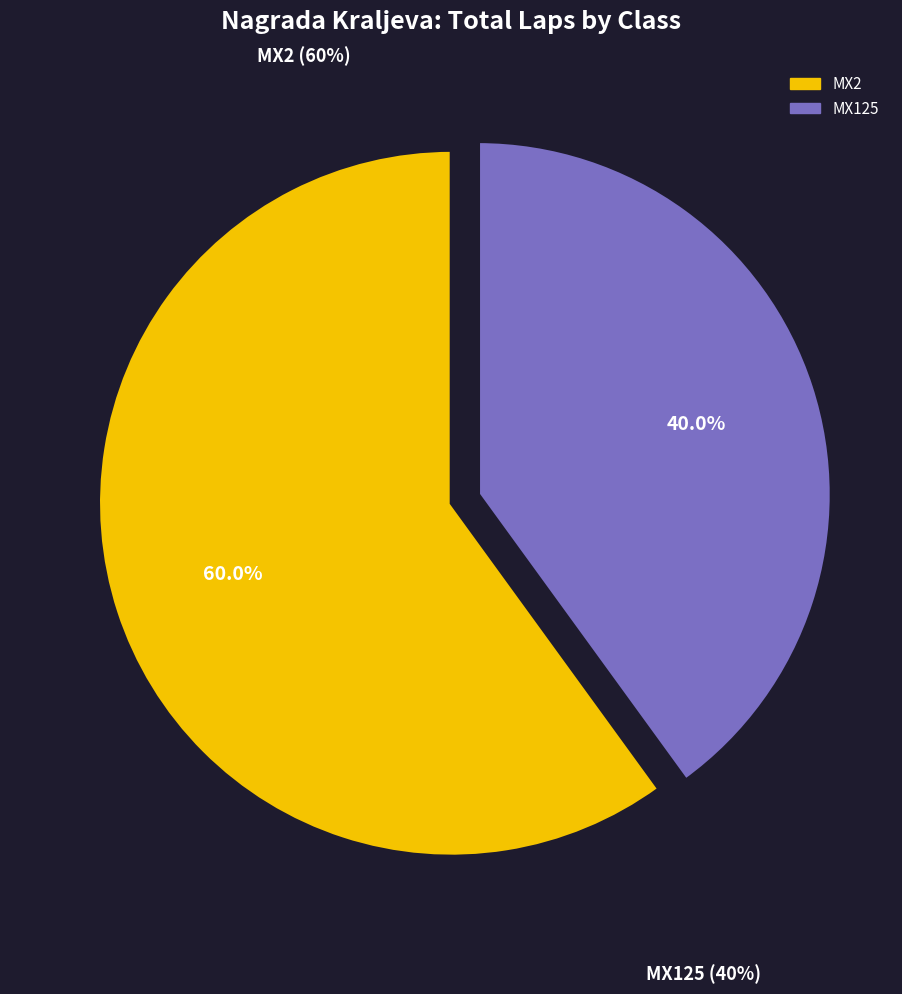

Which slice is the smallest?

MX125